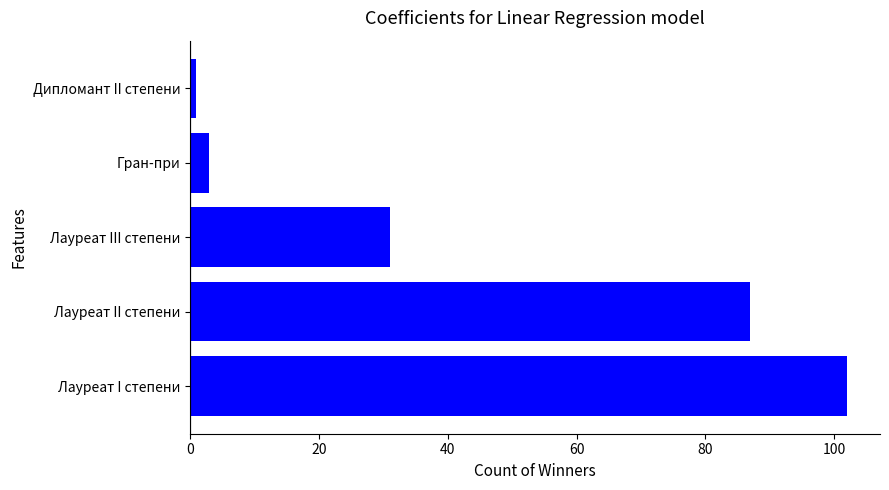

What is the maximum value shown in the chart?

102